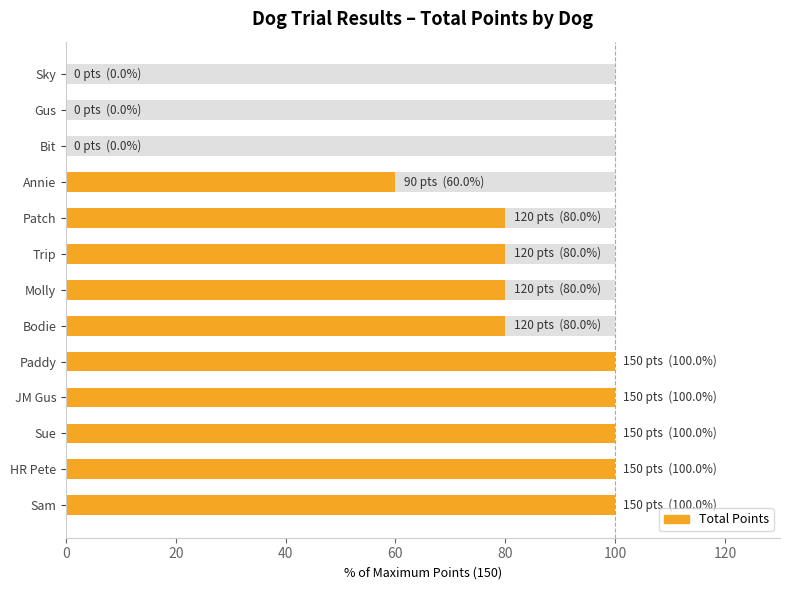

Which has a higher value, Bit or Bodie?

Bodie